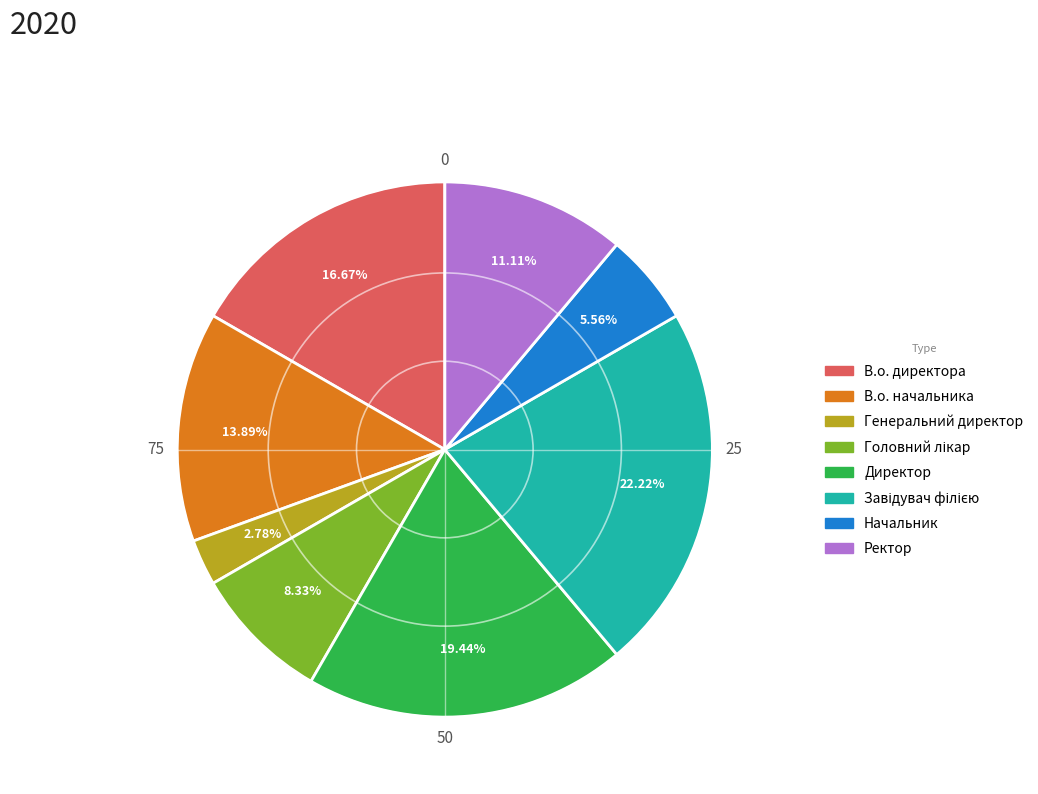

Does any single category account for the majority?

No